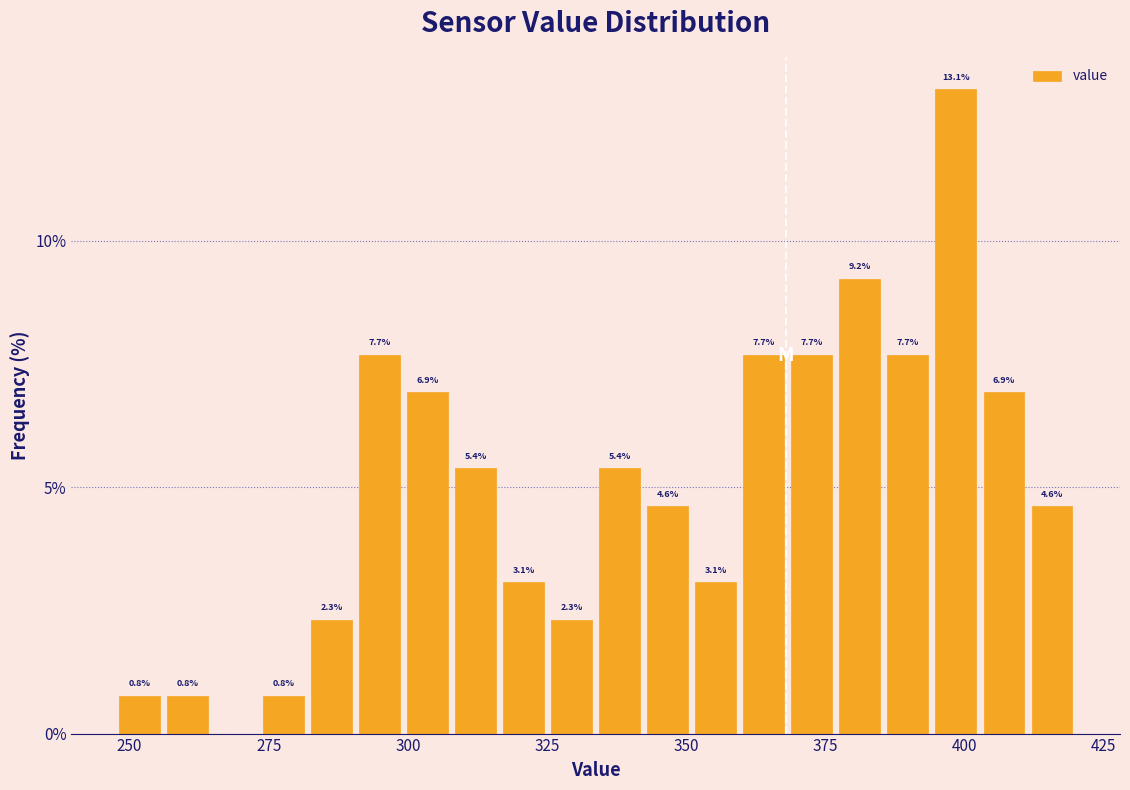

Around what value on the x-axis is the tallest bar? Give the approximate position of its centre, as read against the axis.

400